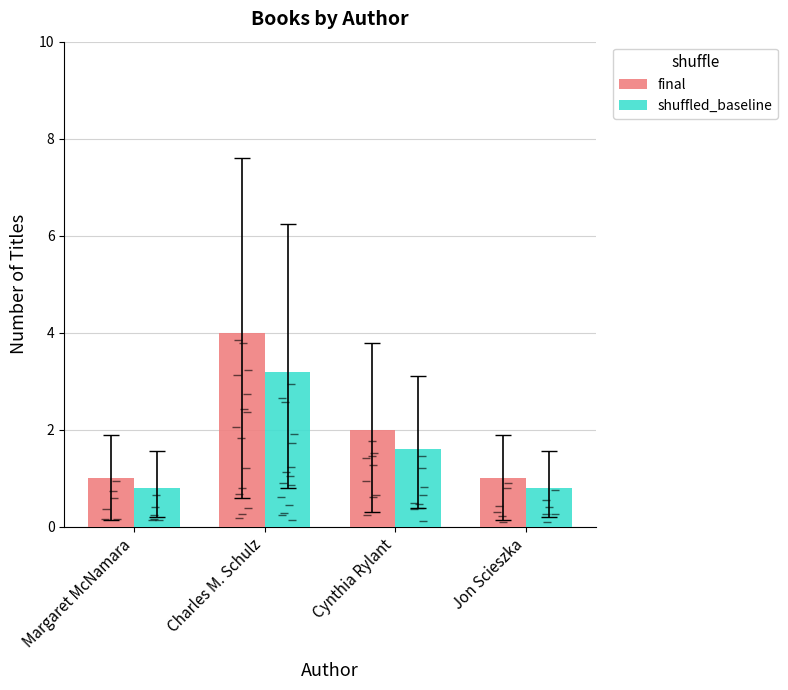

What is the difference between the maximum and minimum values in the shuffled_baseline series?

2.4